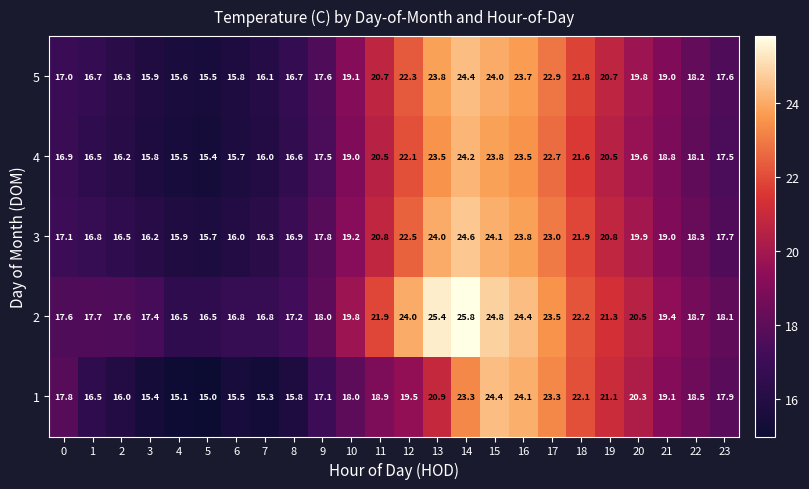

What is the sum of the 3 values at 12 and 16?

46.3